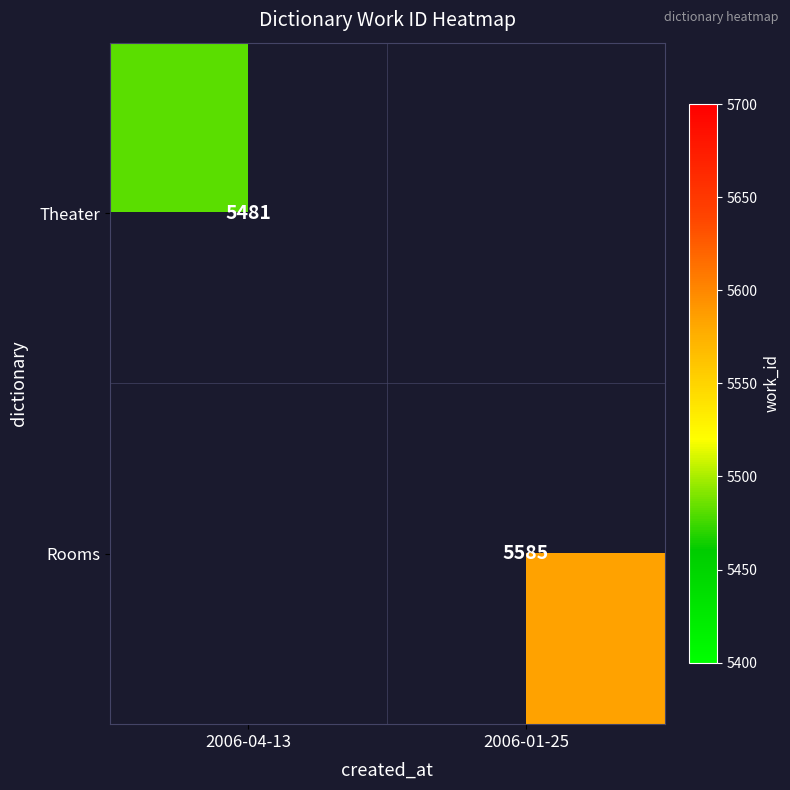

What is the smallest value displayed?

5481.0